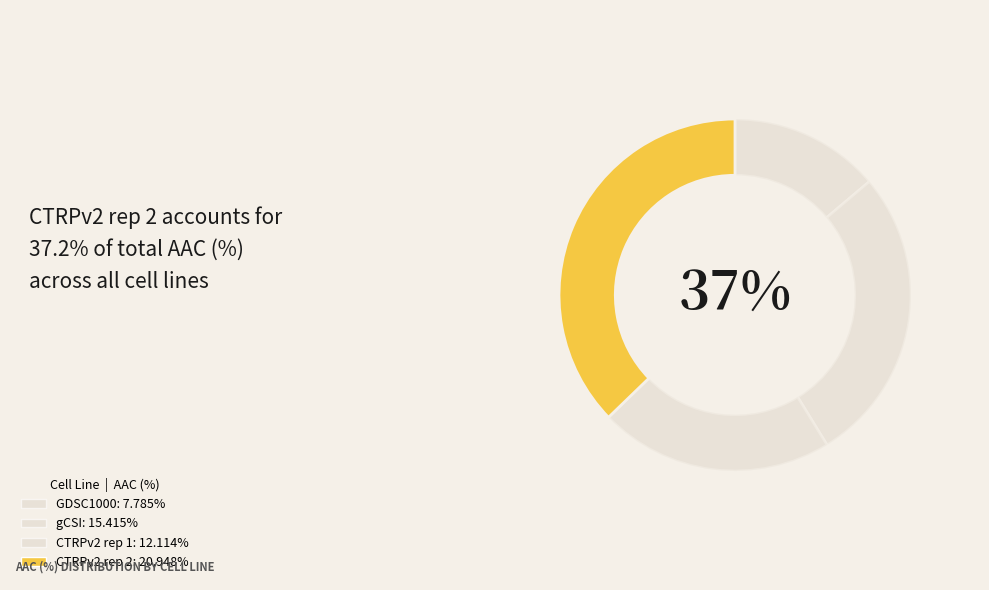

Is there a majority slice in this chart?

No